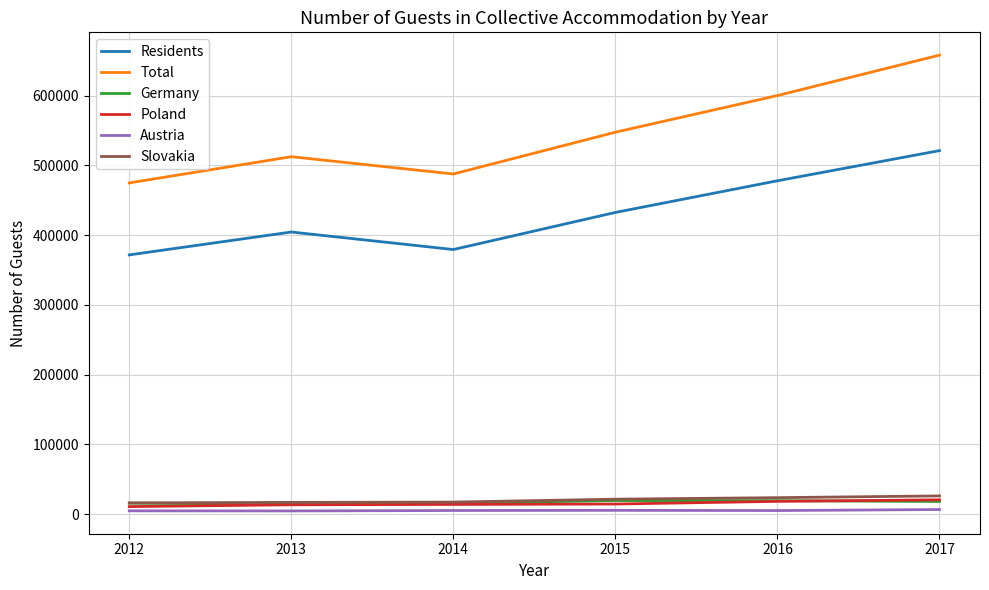

What is the total value across all series at 2015?

1040776